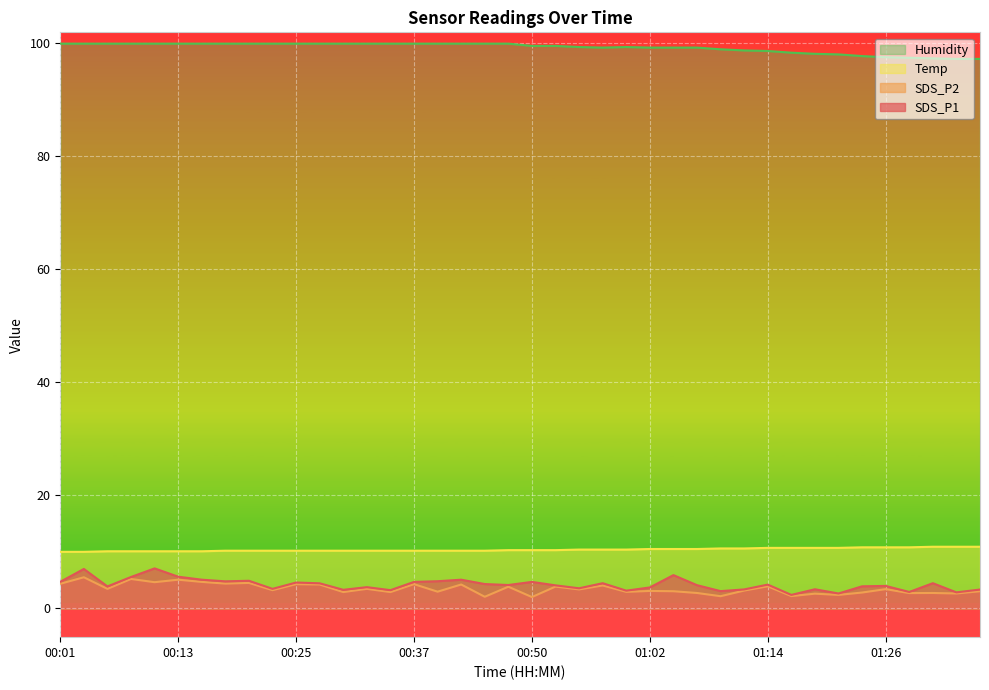

At which label is SDS_P2 closest to 3?

01:04